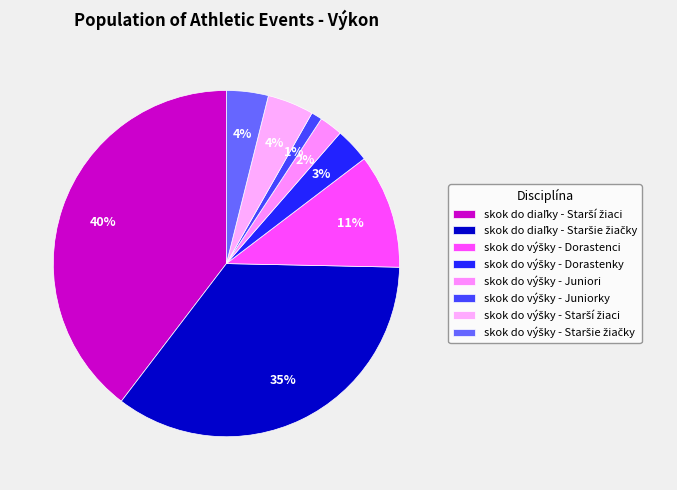

Count the number of slices in the pie.

8